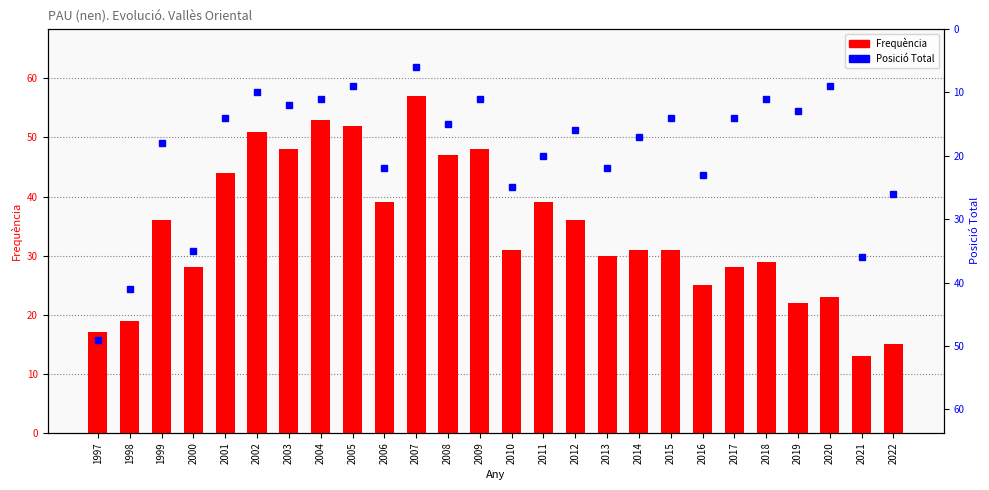

What value does the Frequència series have at 2009?

48